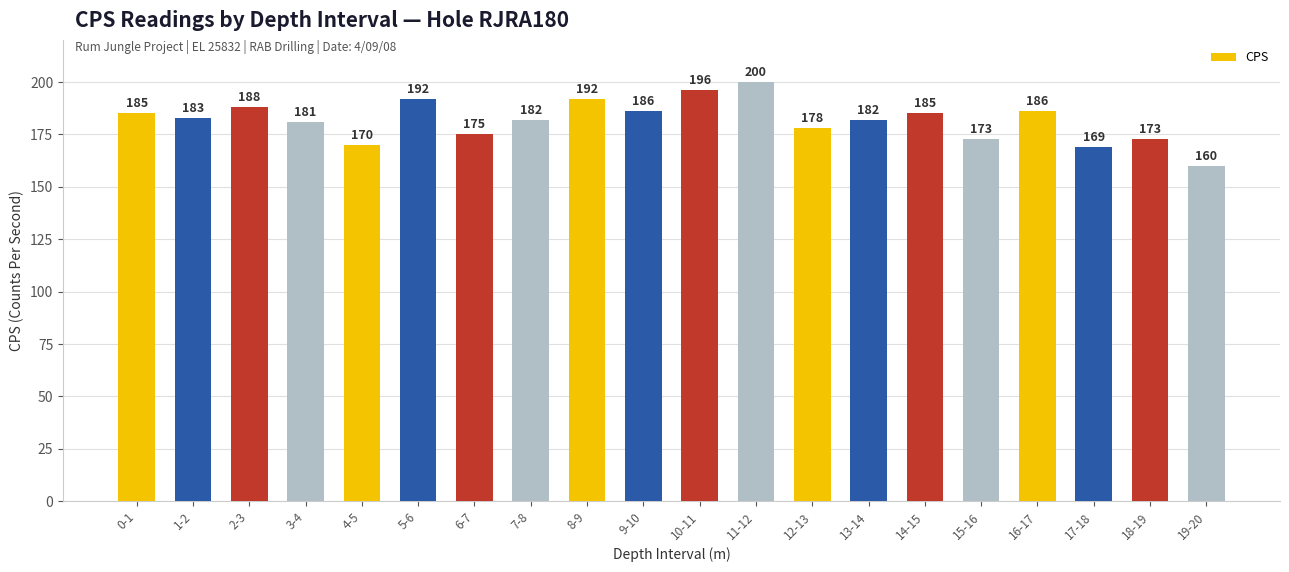

Between 13-14 and 18-19, which is larger?

13-14